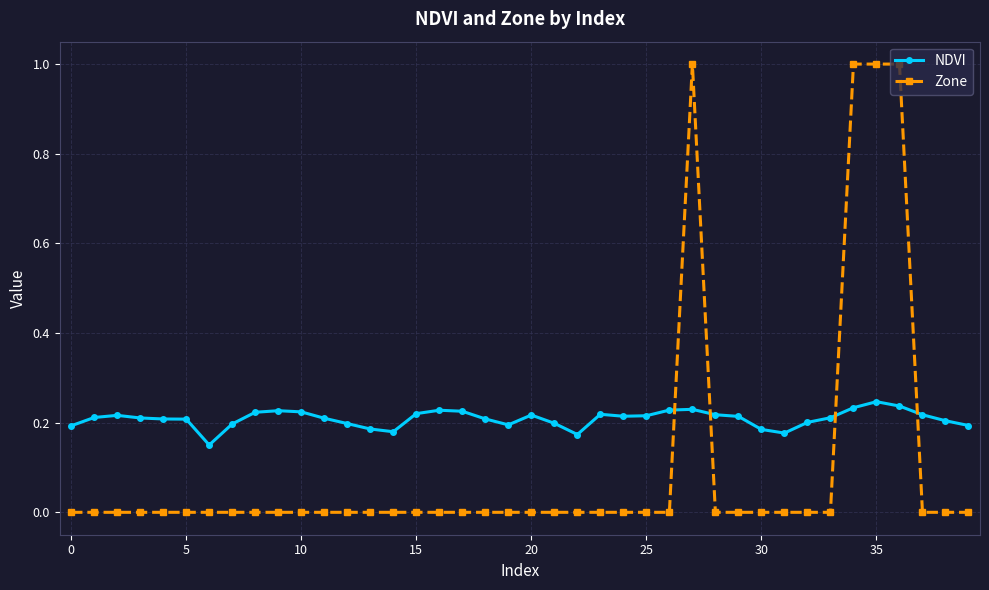

What is the highest value of the Zone series?

1.0